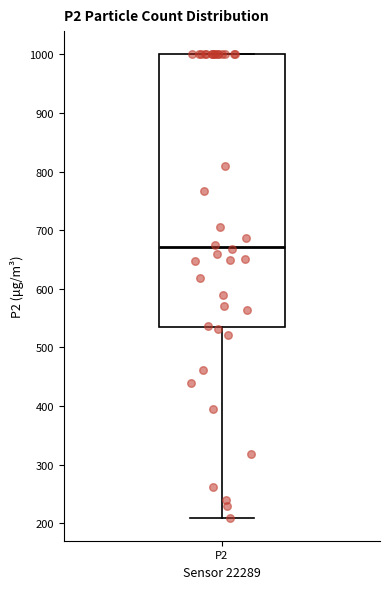

Where does the lower whisker of the box for P2 end on the y-axis? The values are not printed on the chart, so give them approximately, as read against the axis.

210